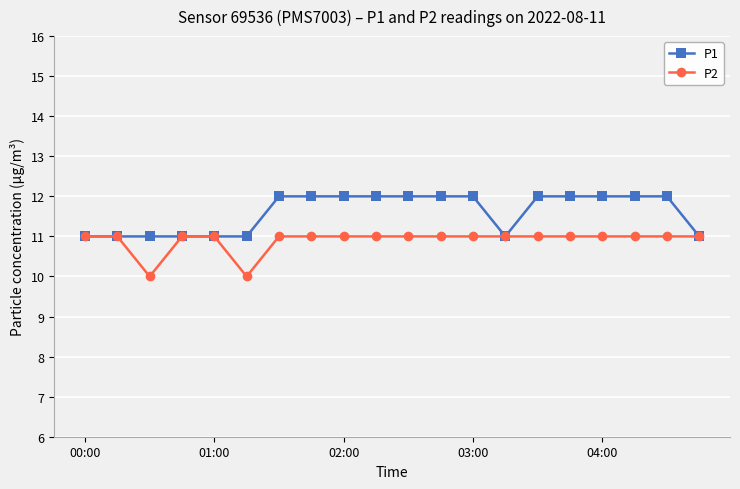

What is the maximum value shown in the chart?

12